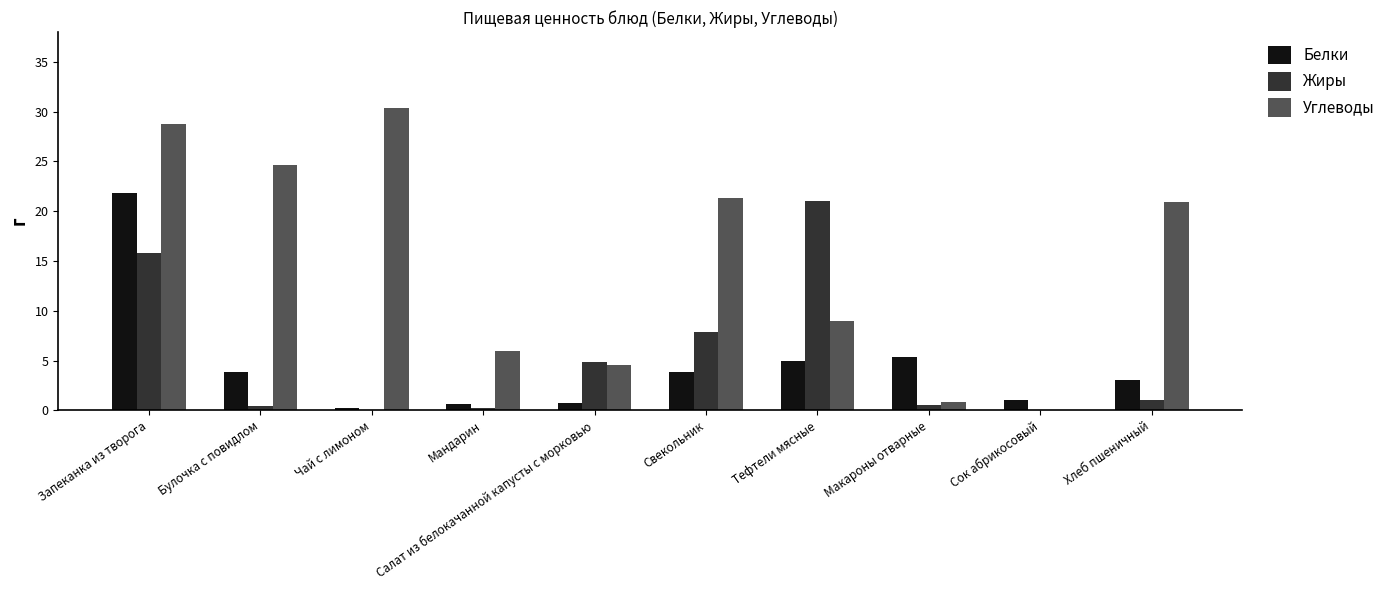

What is the sum of the Белки values at Запеканка из творога and Хлеб пшеничный?

24.9